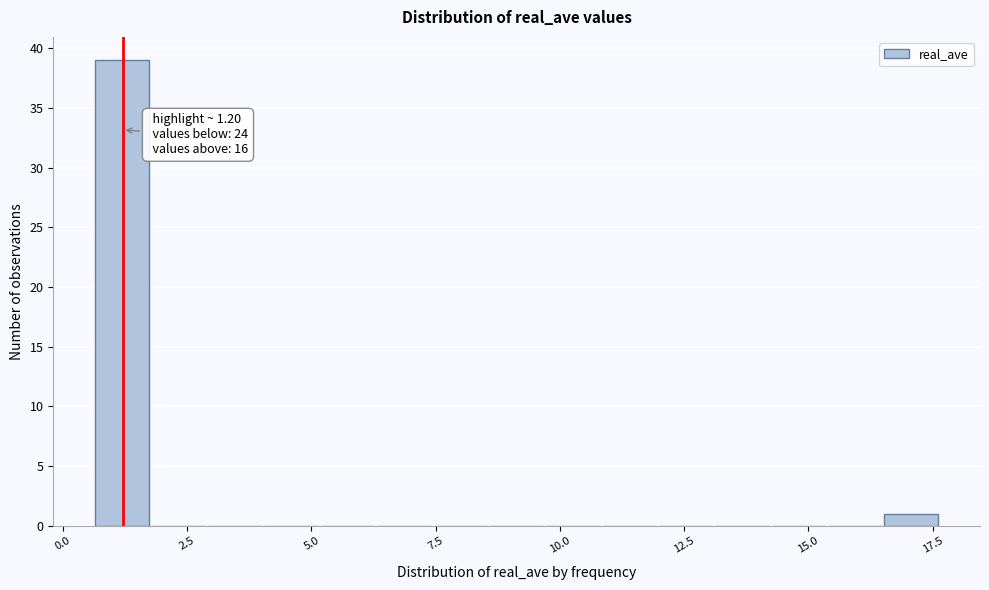

Around what value on the x-axis is the tallest bar? Give the approximate position of its centre, as read against the axis.

1.0